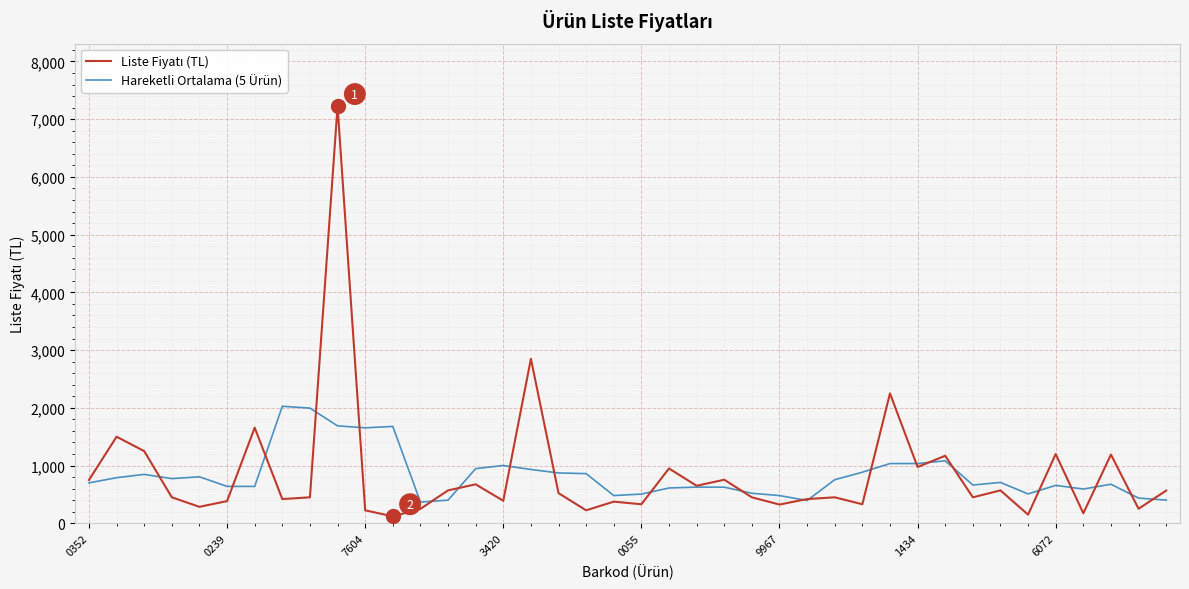

What is the highest value of the Hareketli Ortalama (5 Ürün) series?

2027.2